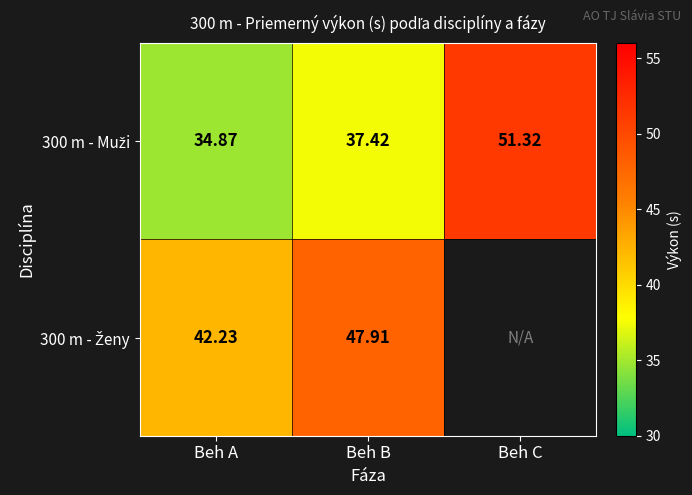

Which series changed the most between Beh A and Beh B?

300 m - Ženy